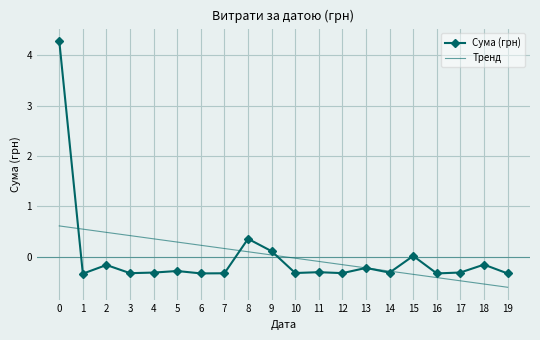

What is the lowest value of the Тренд series?

-0.6